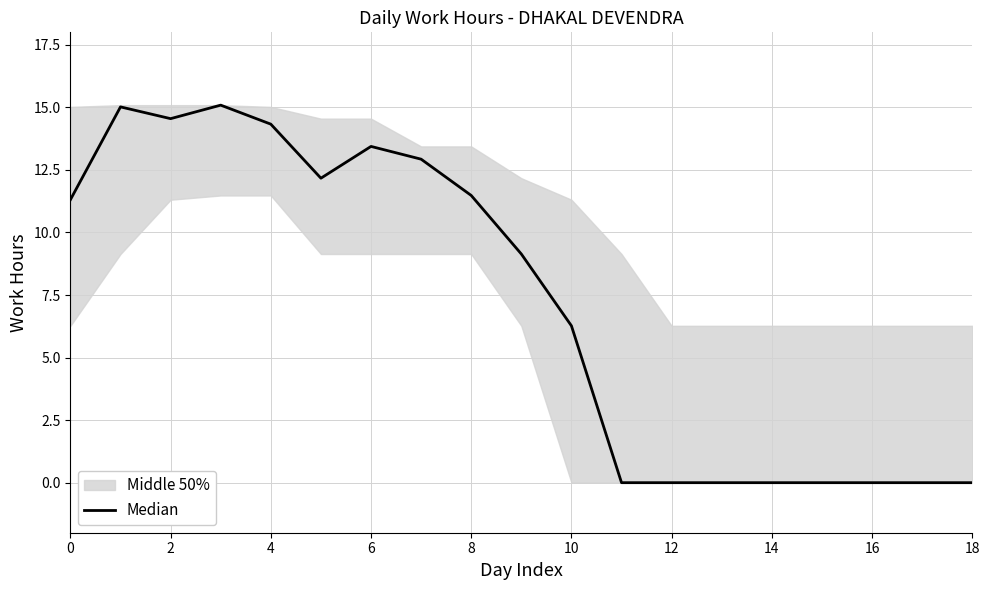

Which label corresponds to the smallest value in the chart?

11